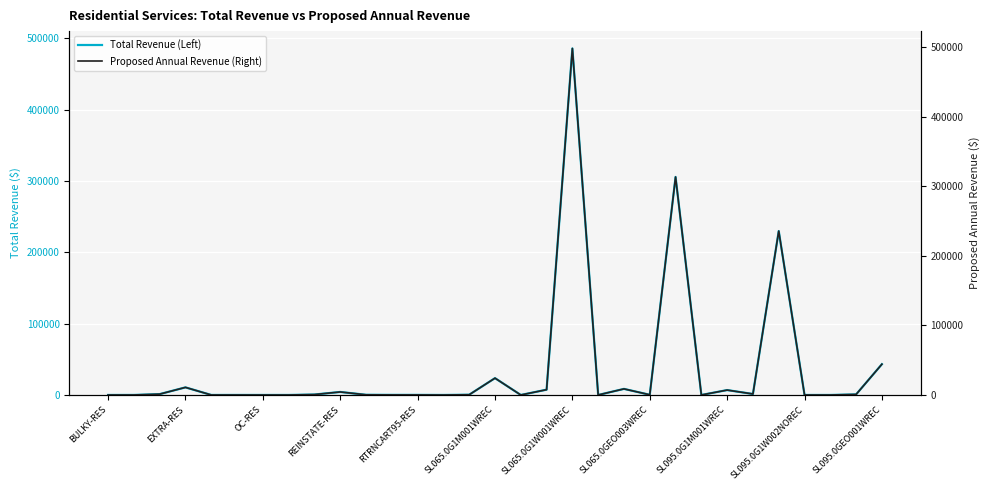

What is the highest value of the Total Revenue (Left) series?

485605.6